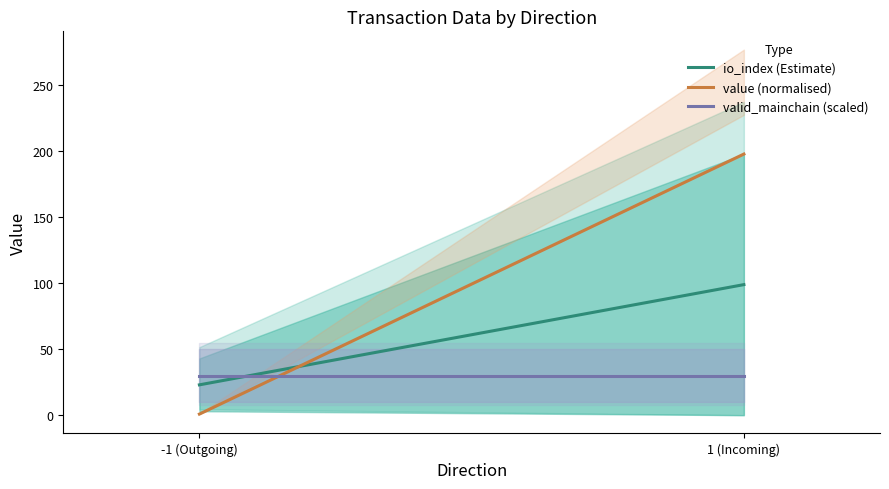

The value of value (normalised) at 1 (Incoming) is 198.0. True or false?

True